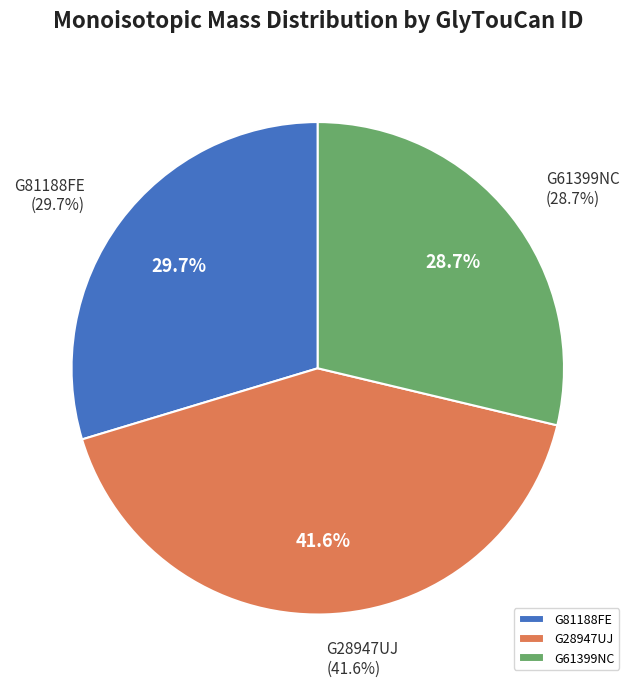

What percentage is the G28947UJ slice, to the nearest percent?

42%